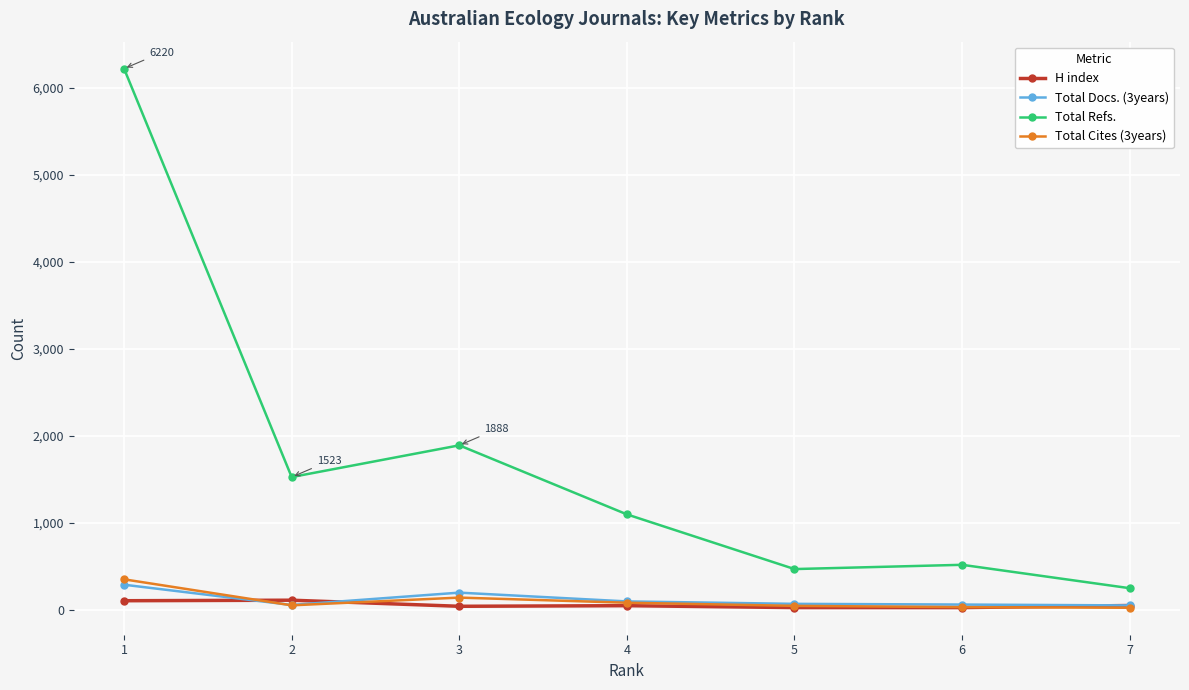

At which category does the chart reach its peak across all series?

1